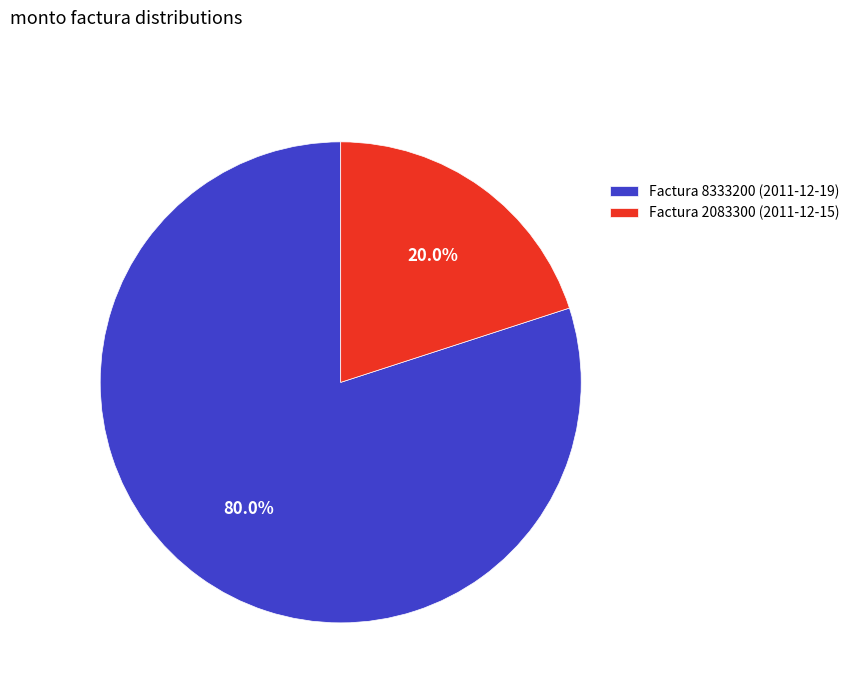

Rank the categories by value from lowest to highest.

Factura 2083300 (2011-12-15), Factura 8333200 (2011-12-19)